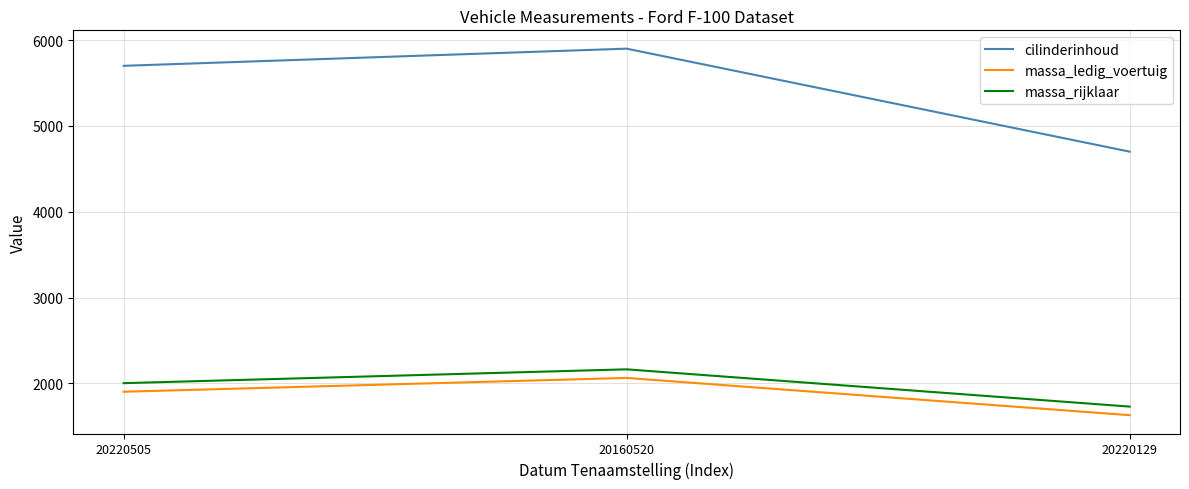

True or false: massa_rijklaar has a value of 834 at 20220129.

False